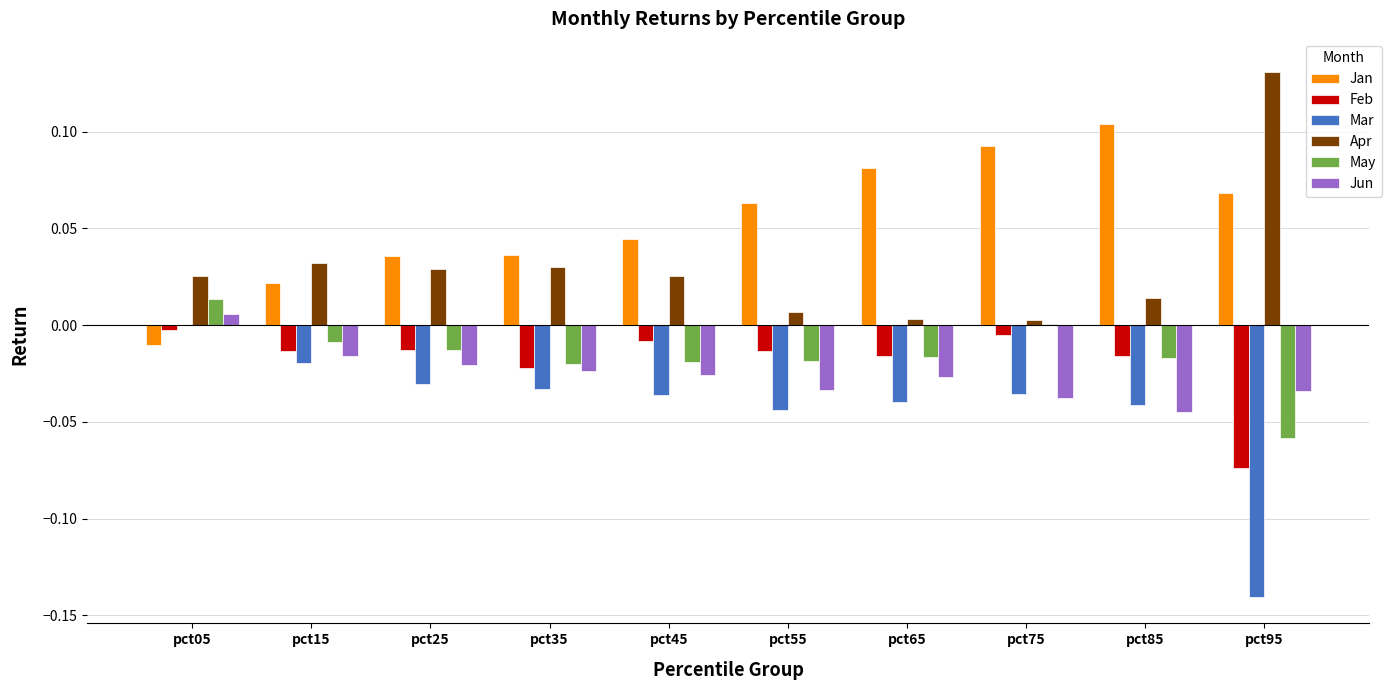

Which category has the highest value in the Jan series?

pct85